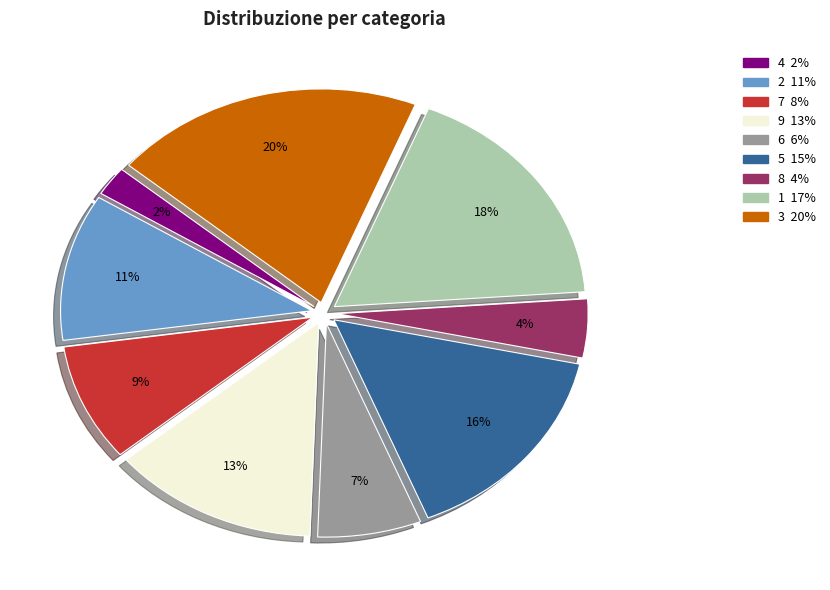

True or false: 8 accounts for 4% of the total.

True